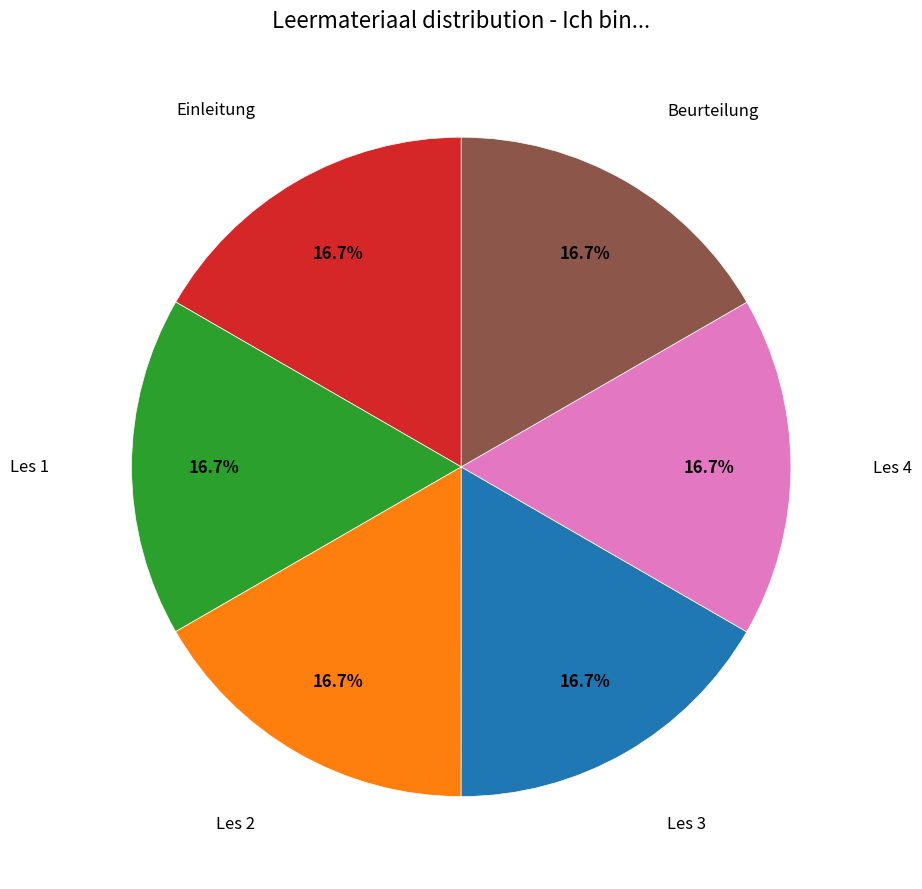

Is there a majority slice in this chart?

No